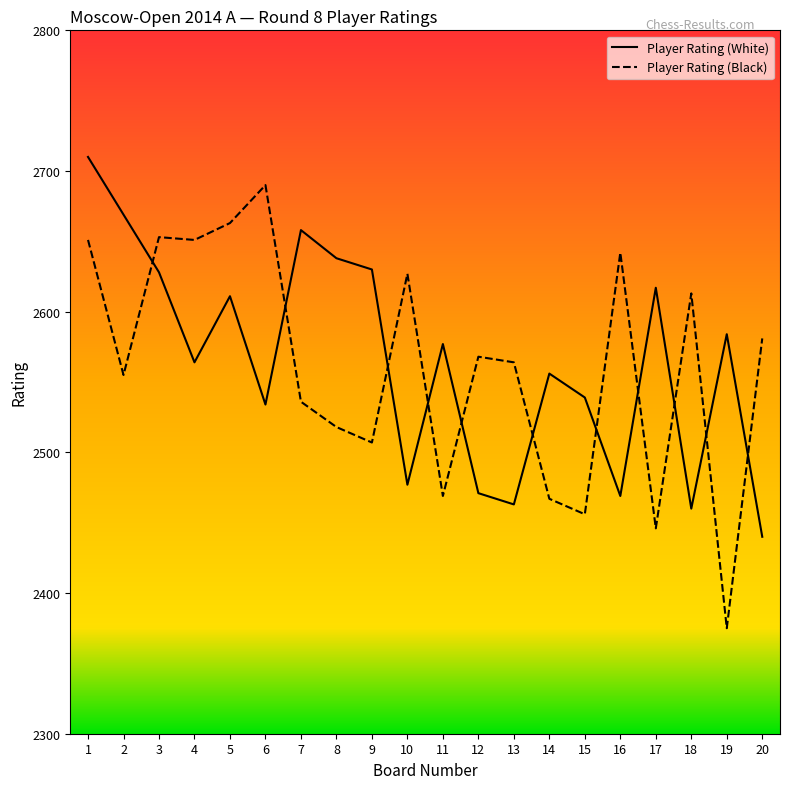

What are all the series names shown in the legend?

Player Rating (White), Player Rating (Black)